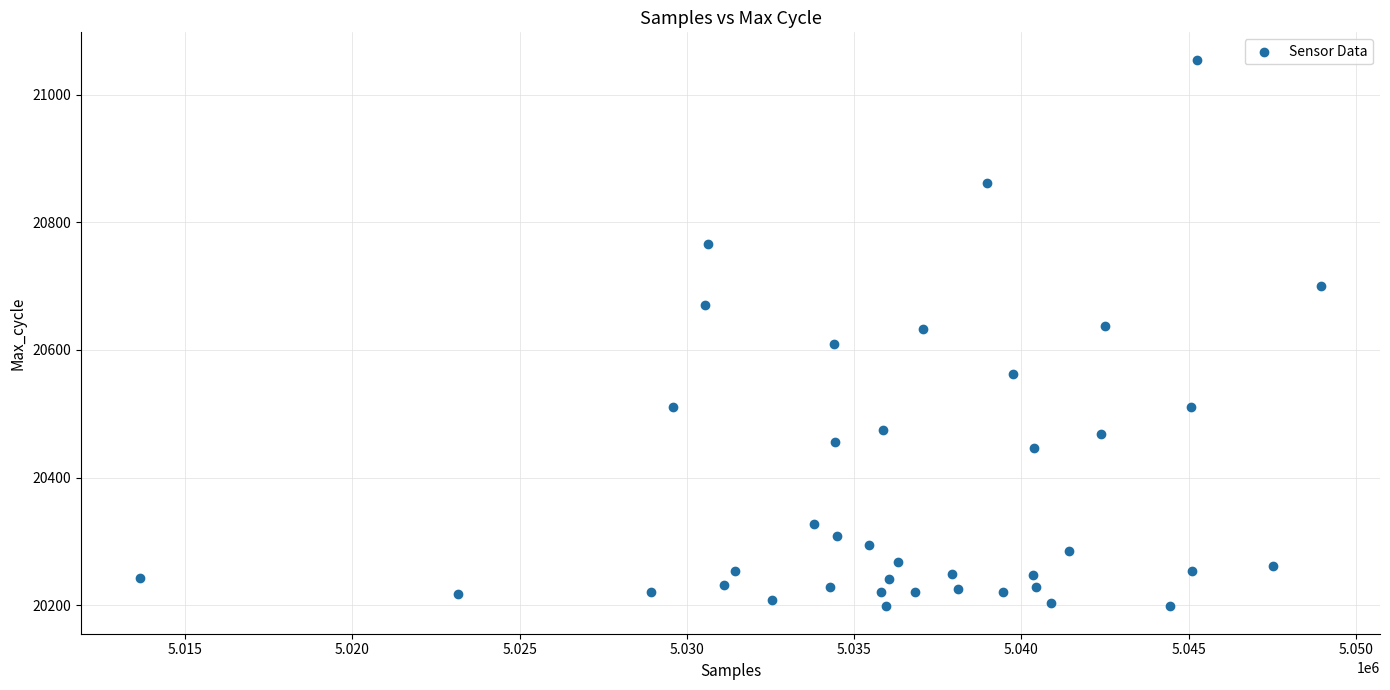

What is the range of Y values (max minus min)?

857